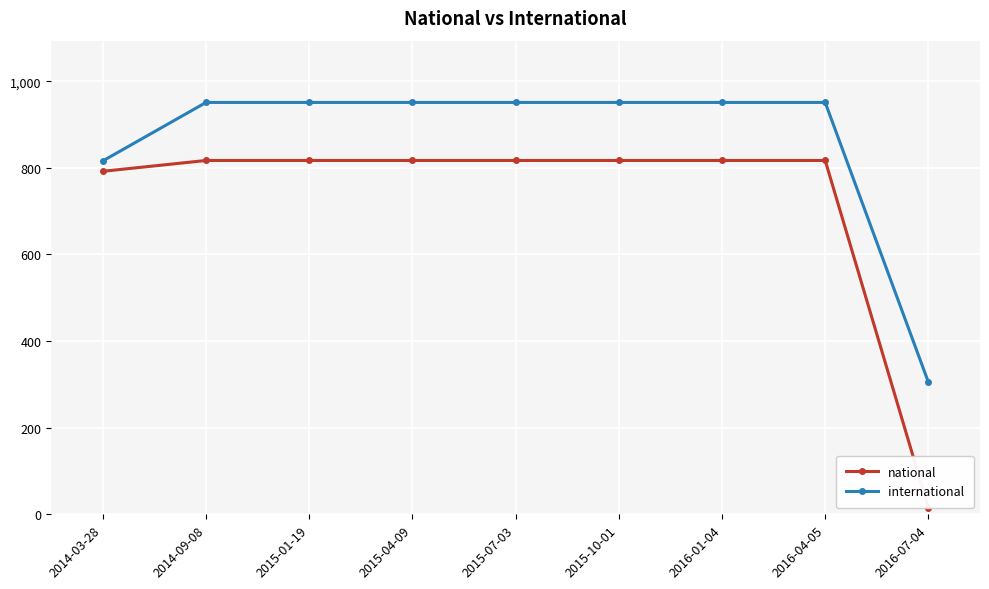

True or false: national and international intersect in this chart.

False